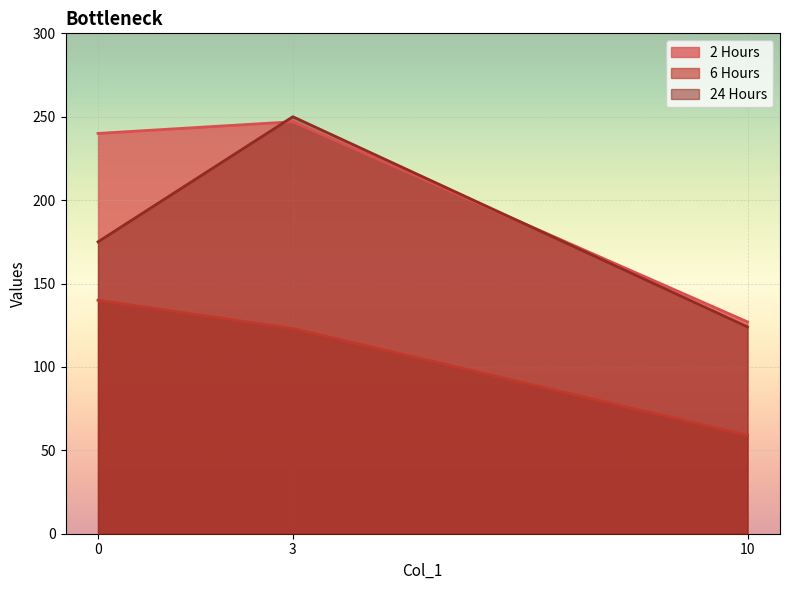

What is the sum of all 24 Hours values?

549